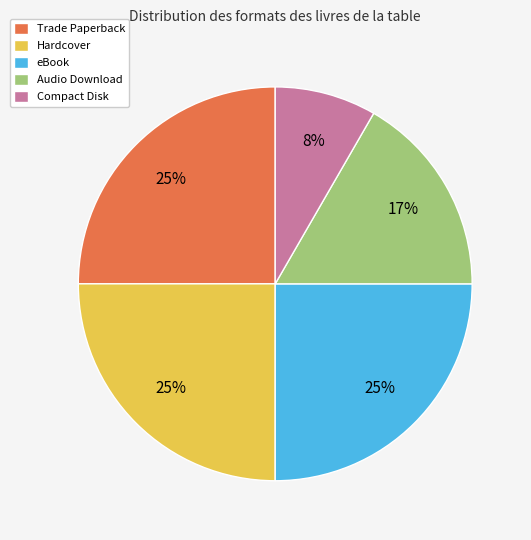

To the nearest percent, what is the difference between the largest and smallest slice percentages?

17%